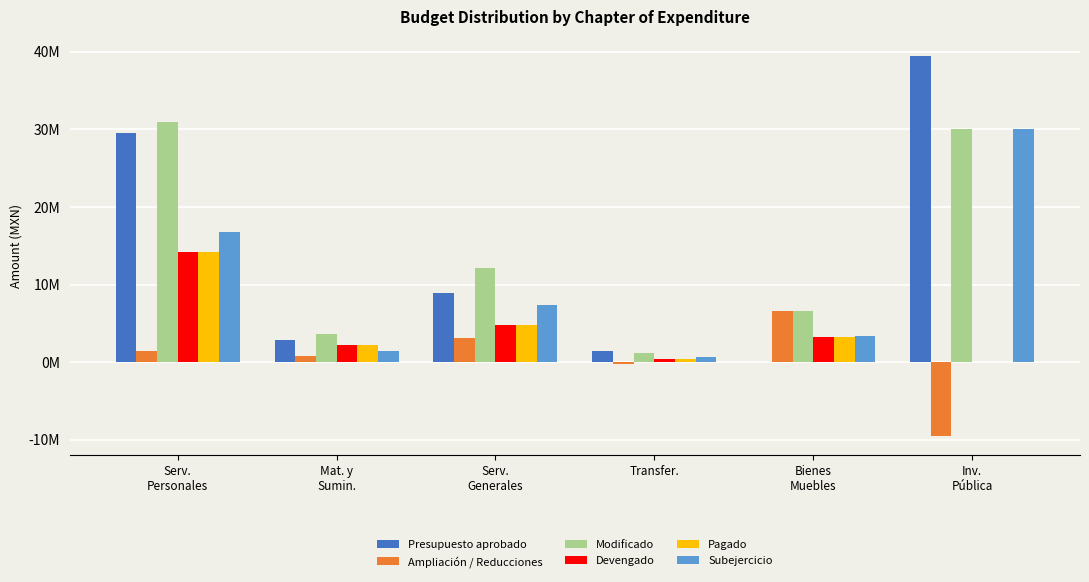

Which series has the largest range (max minus min)?

Presupuesto aprobado